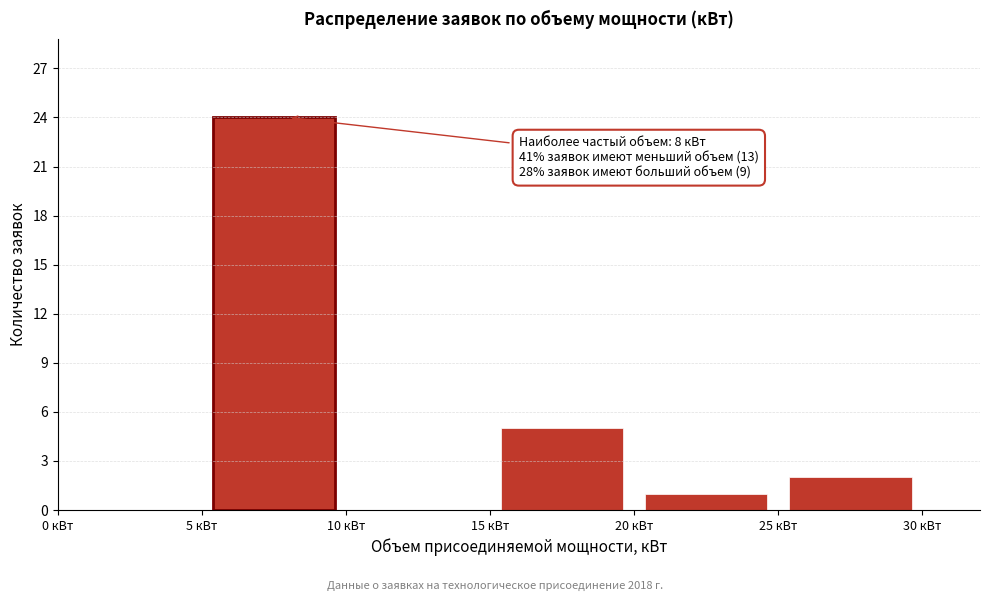

Which range on the x-axis has the tallest bar?

5 to 10